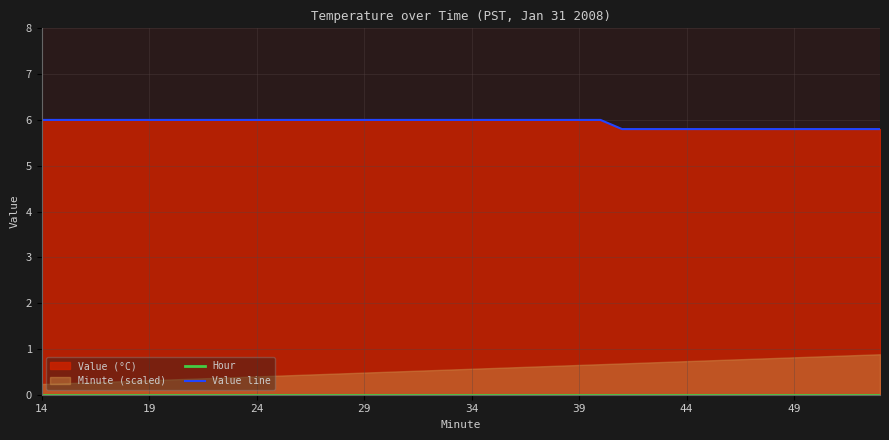

True or false: Hour and Value line cross at least once.

False